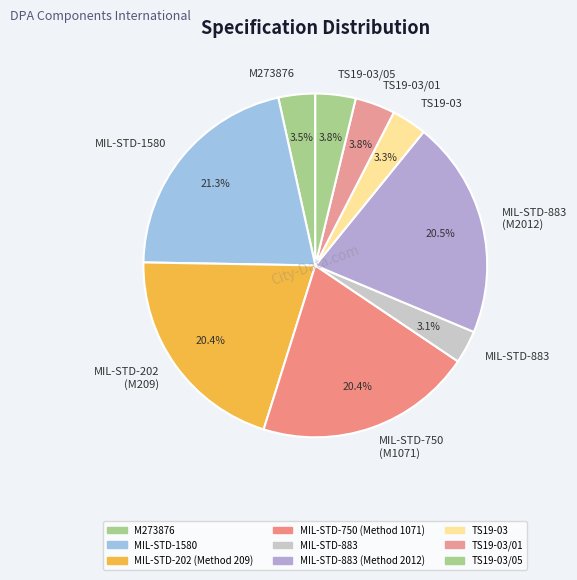

Between MIL-STD-1580 and MIL-STD-883, which is larger?

MIL-STD-1580